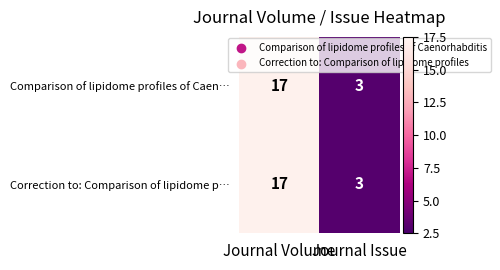

What is the total value across all series at Journal Issue?

6